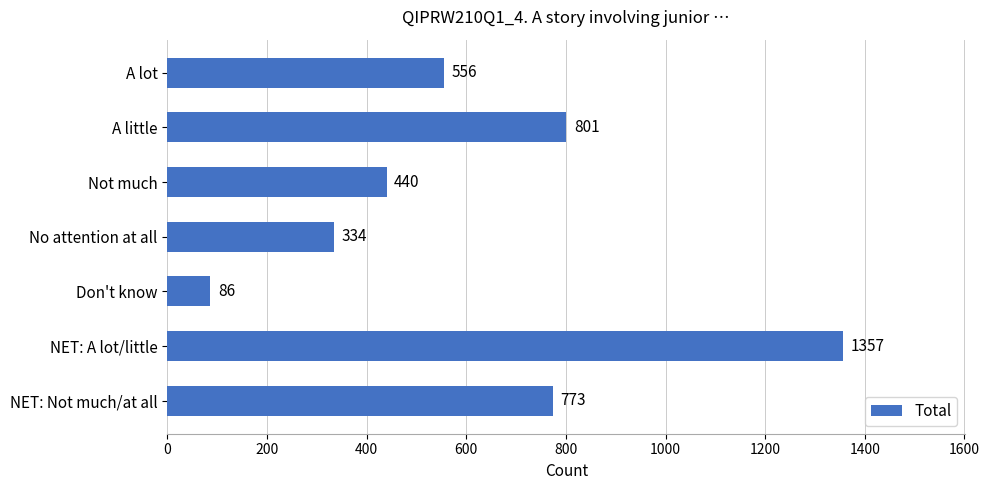

What is the maximum value shown in the chart?

1357